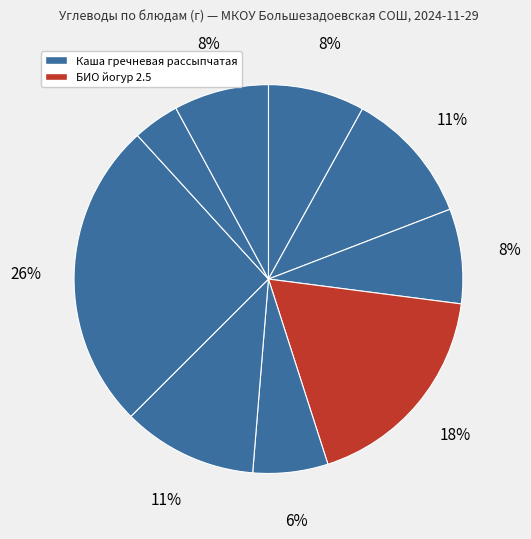

How many segments does this pie chart have?

9